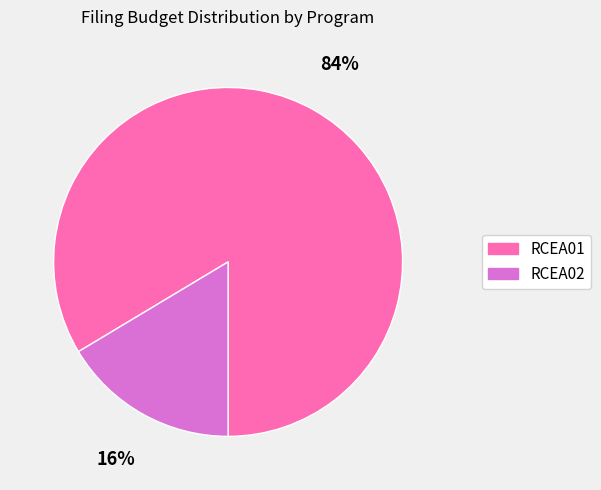

Does any single category account for the majority?

Yes